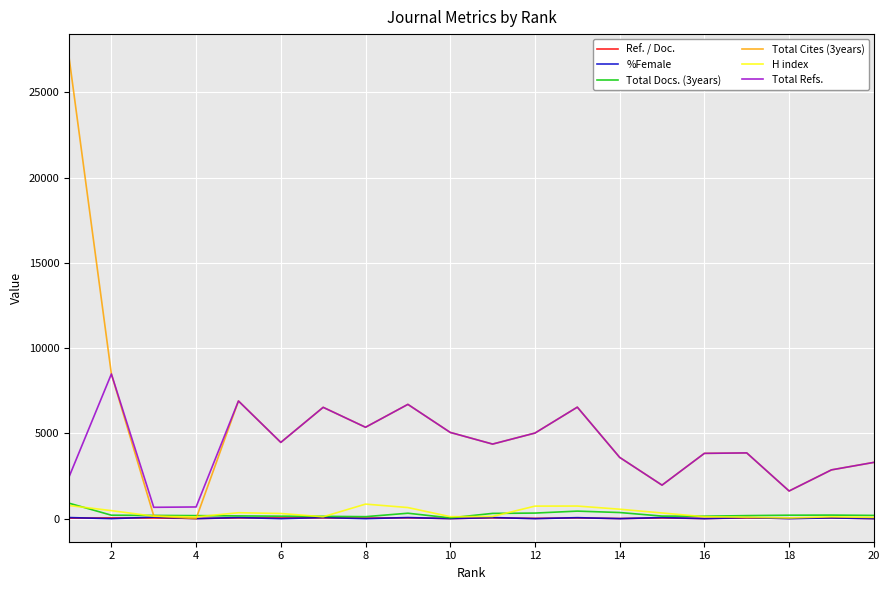

What is the maximum value for Total Refs.?

8486.0